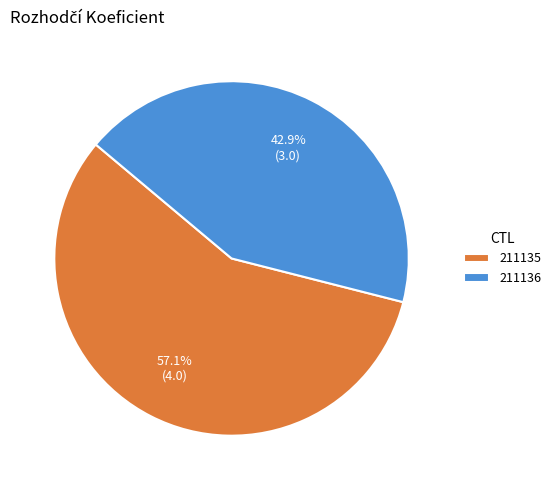

Count the number of slices in the pie.

2